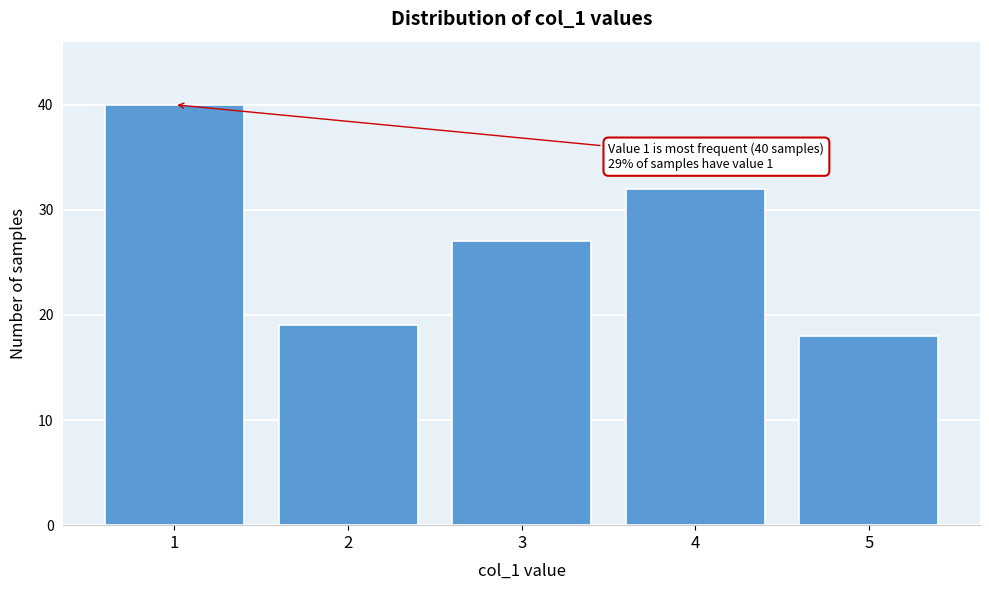

Reading left to right, transcribe all the data shown in this chart.

40	19	27	32	18